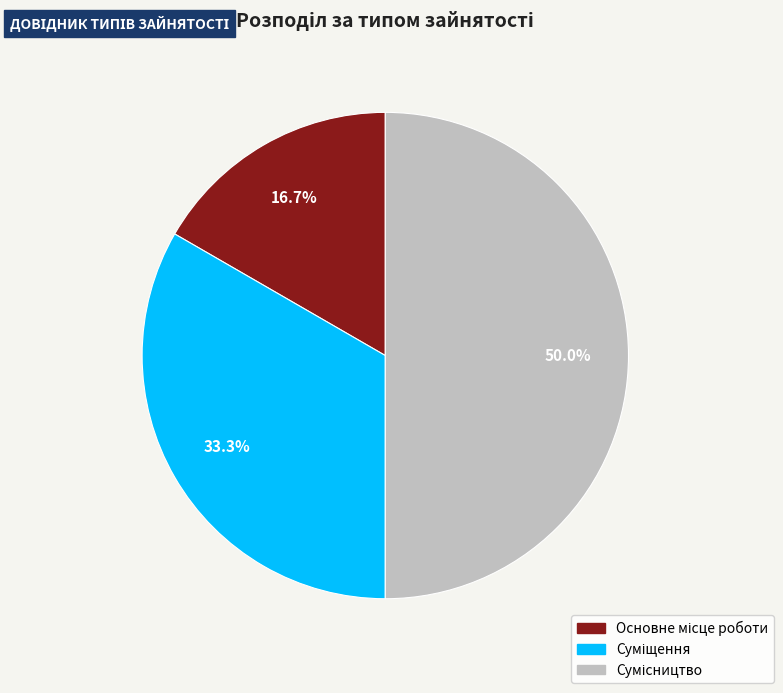

To the nearest percent, what is the combined percentage of Сумісництво and Суміщення?

83%